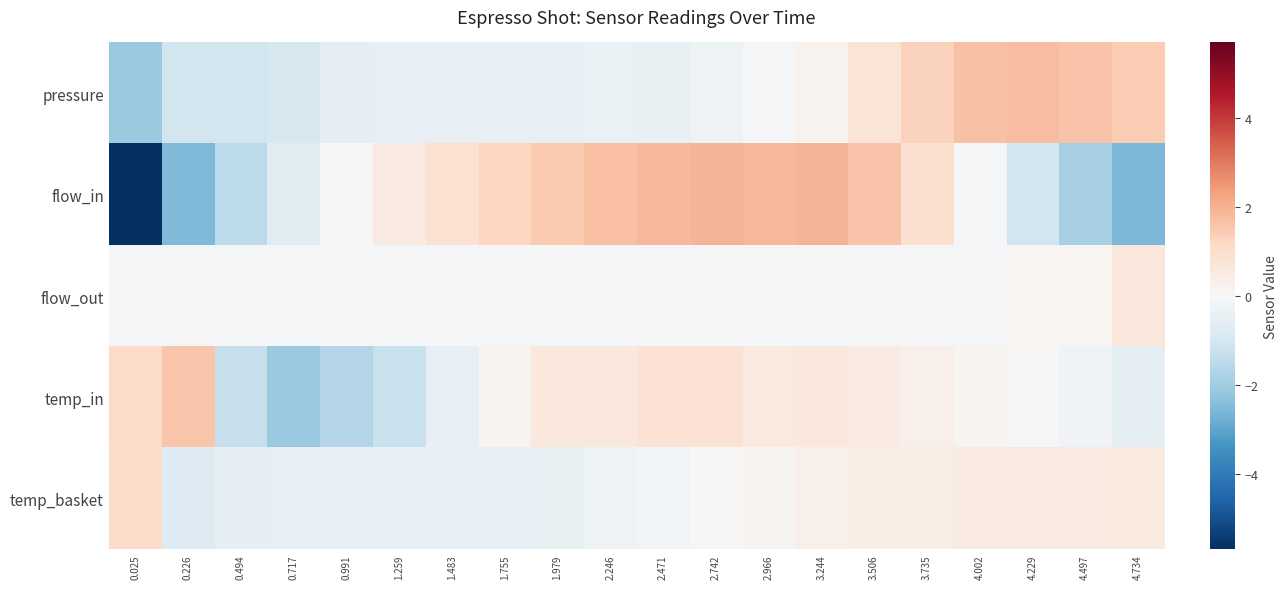

Reading right to left, what are all the values shown in this chart?

pressure: 4.734=1.4	4.497=1.6	4.229=1.7	4.002=1.7	3.735=1.3	3.506=0.7	3.244=0.2	2.966=-0.1	2.742=-0.3	2.471=-0.4	2.246=-0.4	1.979=-0.4	1.755=-0.4	1.483=-0.5	1.259=-0.5	0.991=-0.6	0.717=-0.9	0.494=-1.0	0.226=-1.0	0.025=-2.1
flow_in: 4.734=-2.5	4.497=-1.9	4.229=-1.0	4.002=-0.0	3.735=0.9	3.506=1.6	3.244=1.9	2.966=1.9	2.742=1.9	2.471=1.8	2.246=1.7	1.979=1.5	1.755=1.2	1.483=0.9	1.259=0.5	0.991=-0.0	0.717=-0.7	0.494=-1.5	0.226=-2.5	0.025=-5.7
flow_out: 4.734=0.6	4.497=0.1	4.229=0.1	4.002=-0.1	3.735=-0.1	3.506=-0.1	3.244=-0.1	2.966=-0.1	2.742=-0.1	2.471=-0.1	2.246=-0.1	1.979=-0.1	1.755=-0.1	1.483=-0.1	1.259=-0.1	0.991=-0.1	0.717=-0.1	0.494=-0.1	0.226=-0.1	0.025=-0.1
temp_in: 4.734=-0.5	4.497=-0.2	4.229=0.0	4.002=0.1	3.735=0.3	3.506=0.5	3.244=0.6	2.966=0.5	2.742=0.8	2.471=0.8	2.246=0.6	1.979=0.6	1.755=0.1	1.483=-0.5	1.259=-1.3	0.991=-1.7	0.717=-2.1	0.494=-1.3	0.226=1.6	0.025=1.1
temp_basket: 4.734=0.6	4.497=0.5	4.229=0.5	4.002=0.5	3.735=0.4	3.506=0.4	3.244=0.3	2.966=0.2	2.742=0.0	2.471=-0.1	2.246=-0.3	1.979=-0.4	1.755=-0.5	1.483=-0.5	1.259=-0.5	0.991=-0.5	0.717=-0.5	0.494=-0.5	0.226=-0.7	0.025=1.0